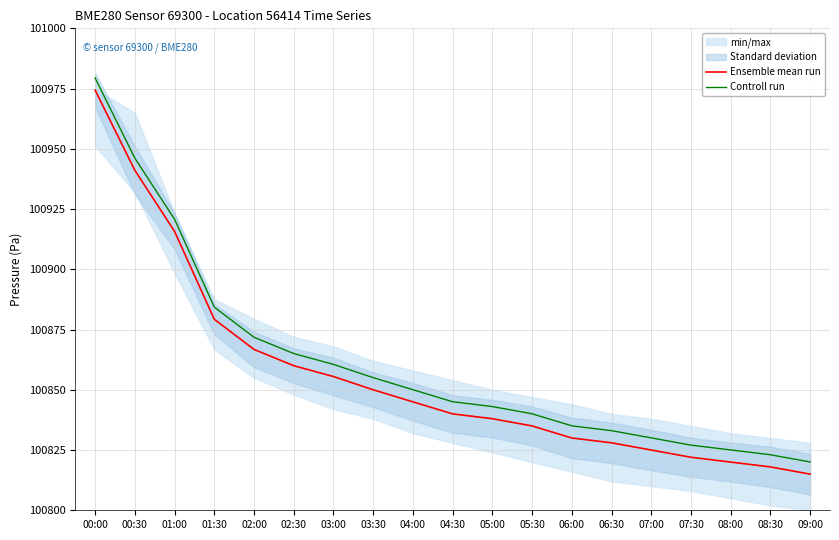

What is the greatest value displayed?

100979.4